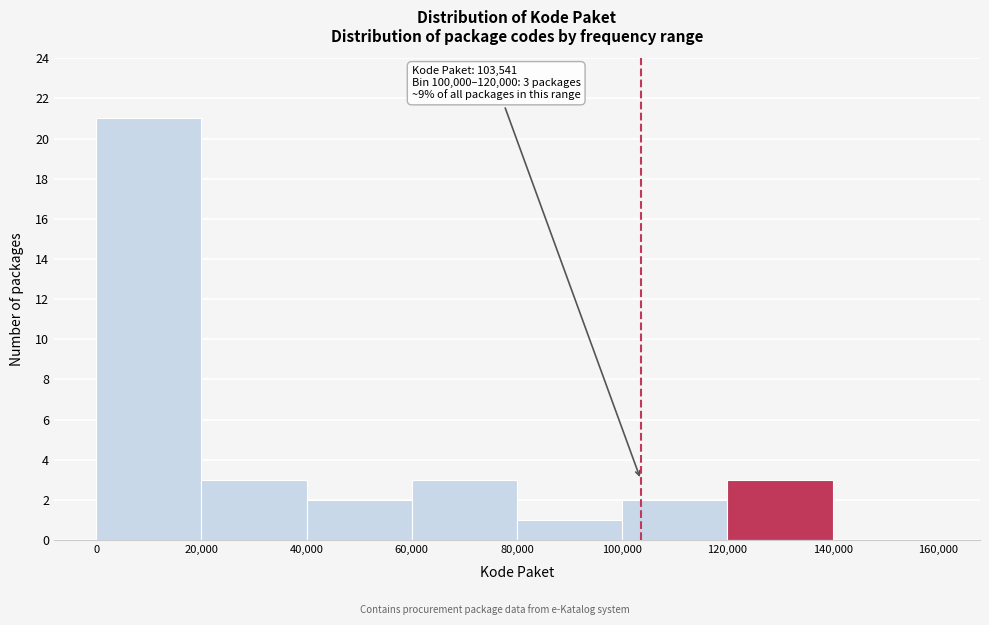

Which range on the x-axis has the tallest bar?

0 to 20,000